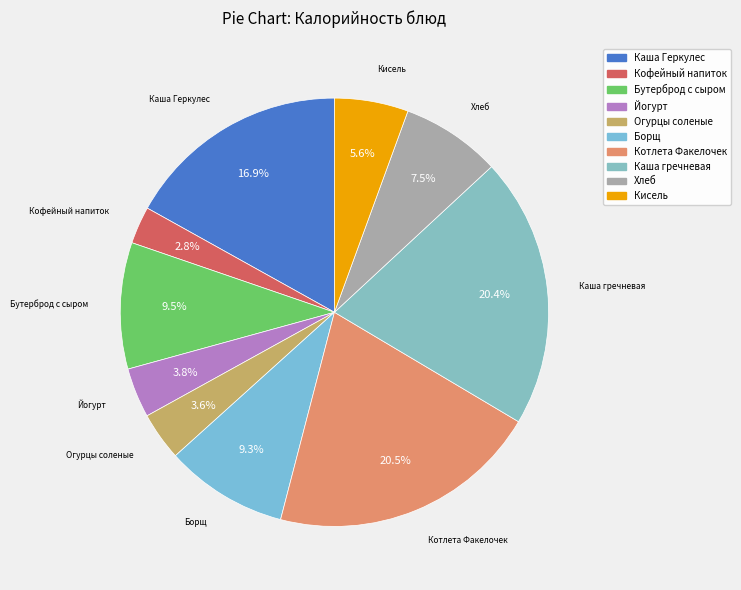

Count the number of slices in the pie.

10